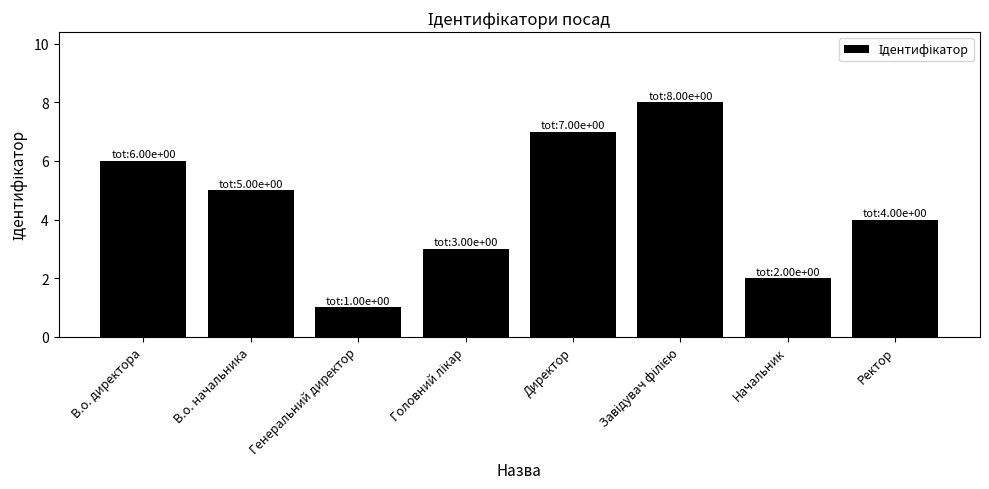

Are the bars horizontal?

No